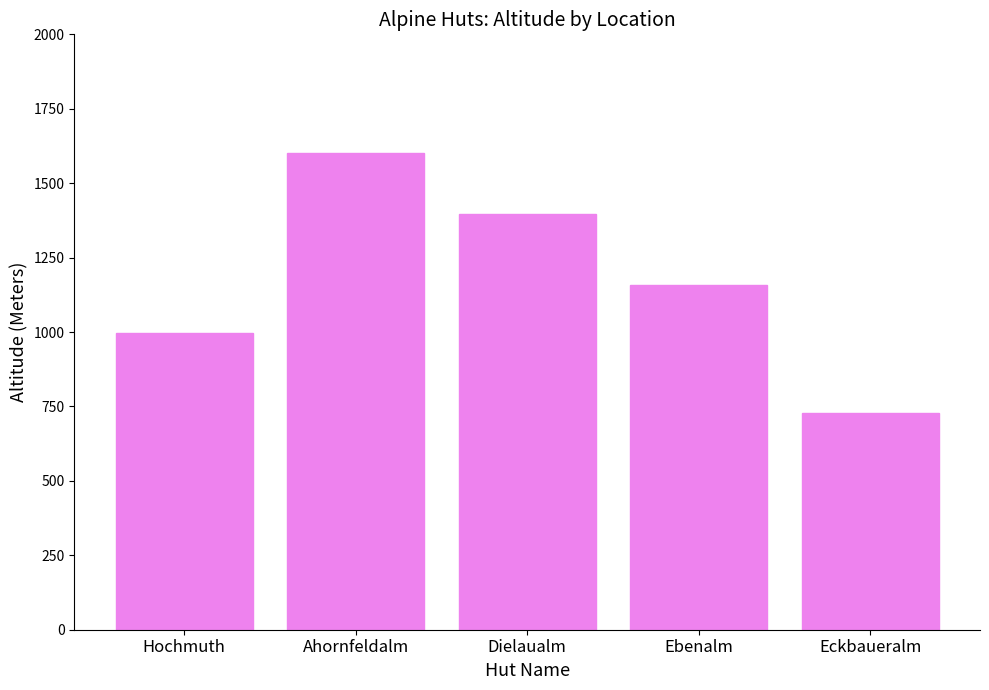

What is the ratio of the value at Ahornfeldalm to the value at Hochmuth?

1.6